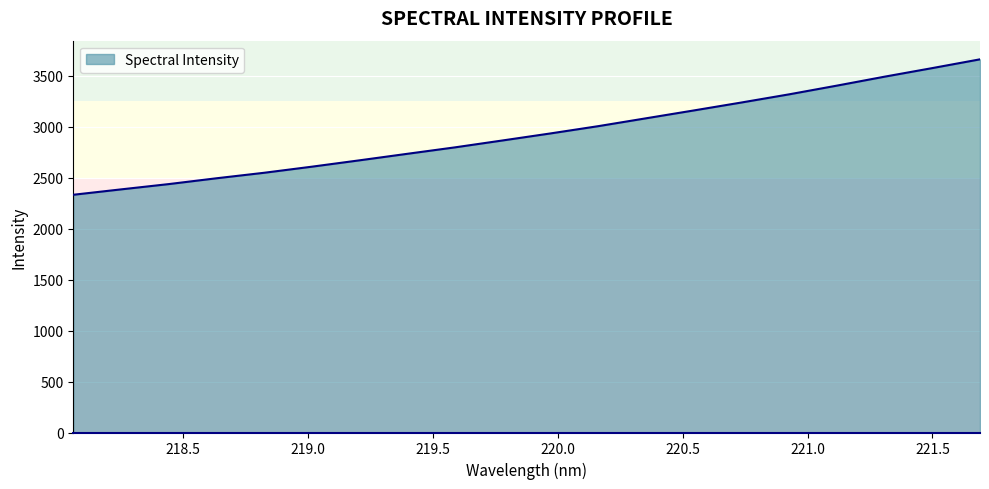

True or false: the data has more than 2 interior local peaks.

False